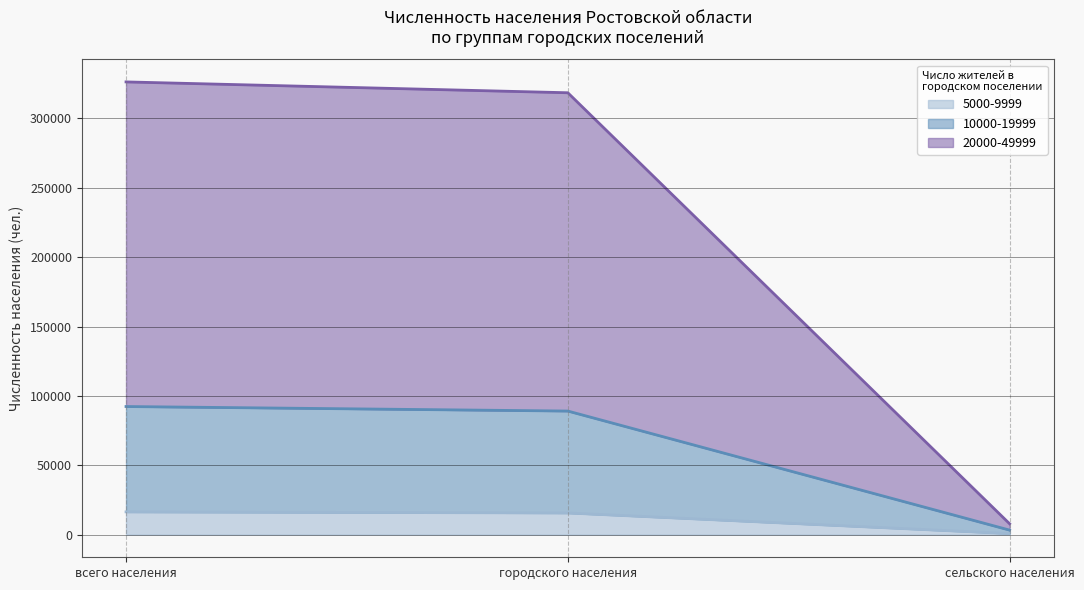

What is the difference between the 10000-19999 values at городского населения and всего населения?

3263